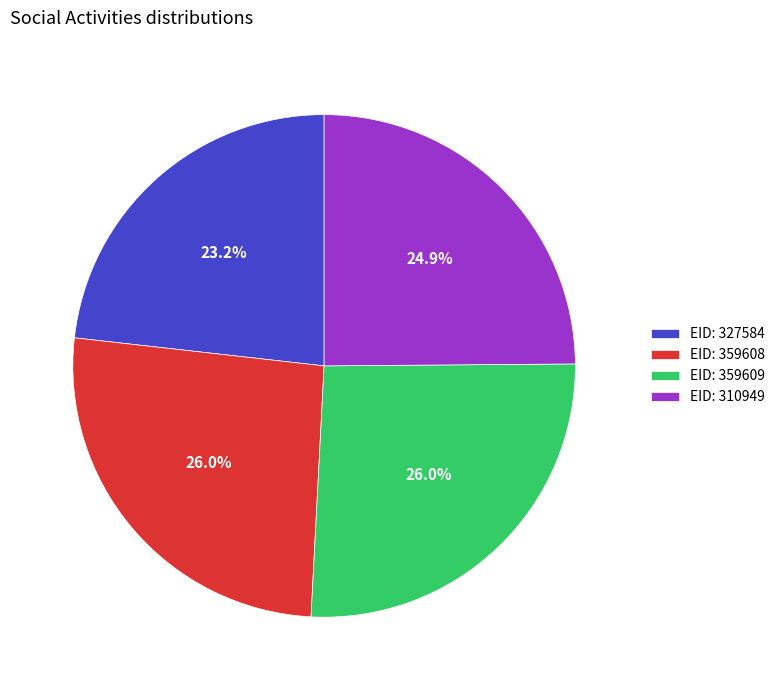

Is there a majority slice in this chart?

No